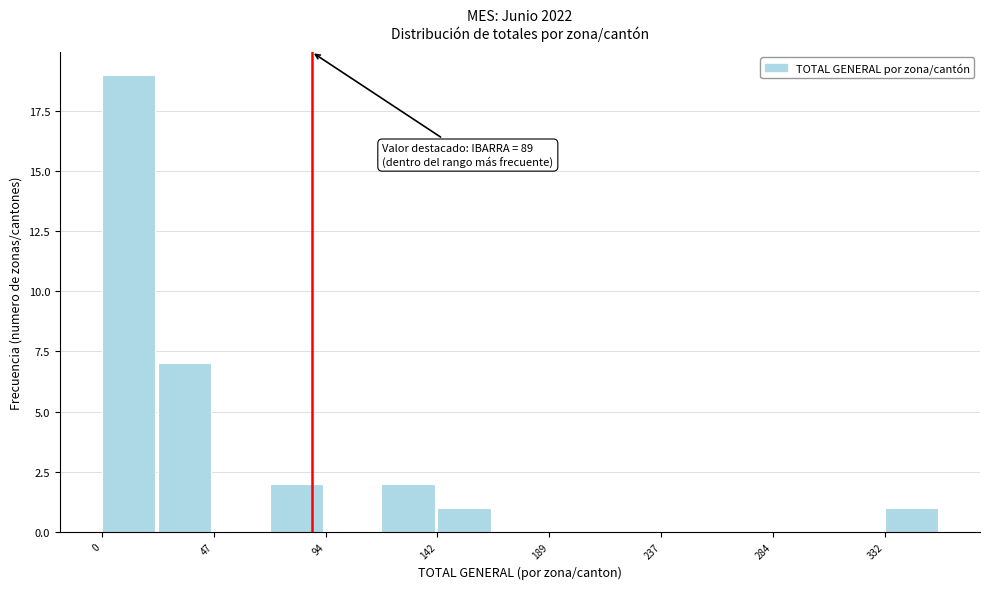

Which range on the x-axis has the tallest bar?

0 to 25